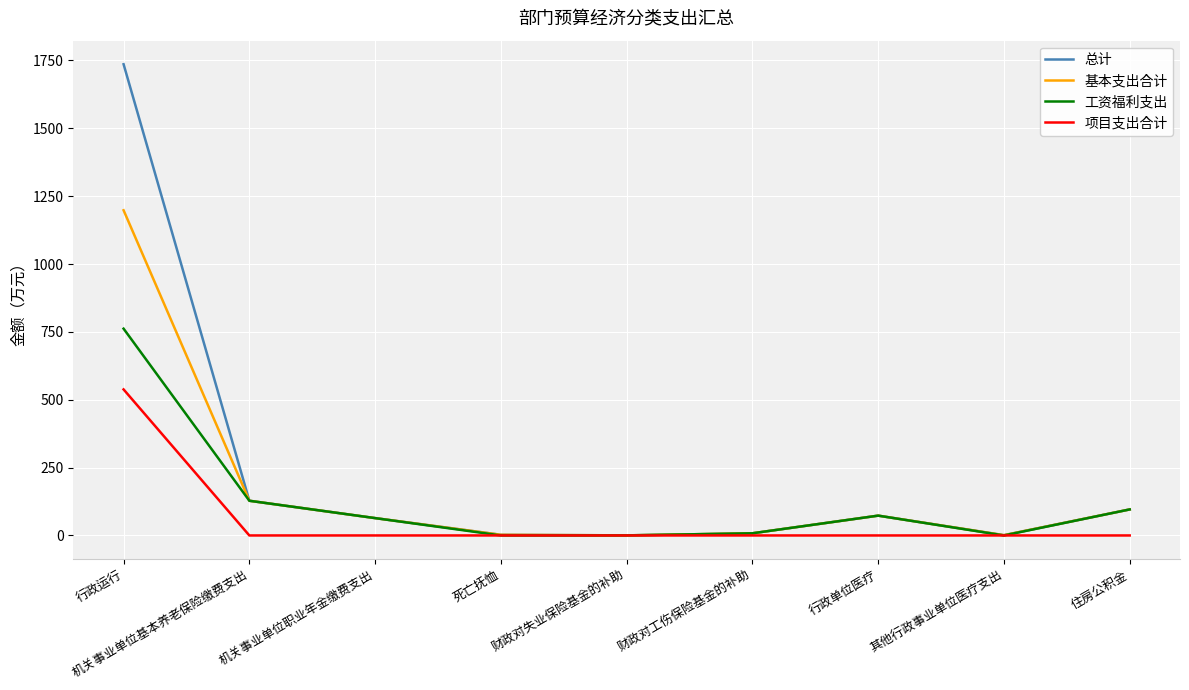

What is the difference between the maximum and minimum values in the 工资福利支出 series?

761.8